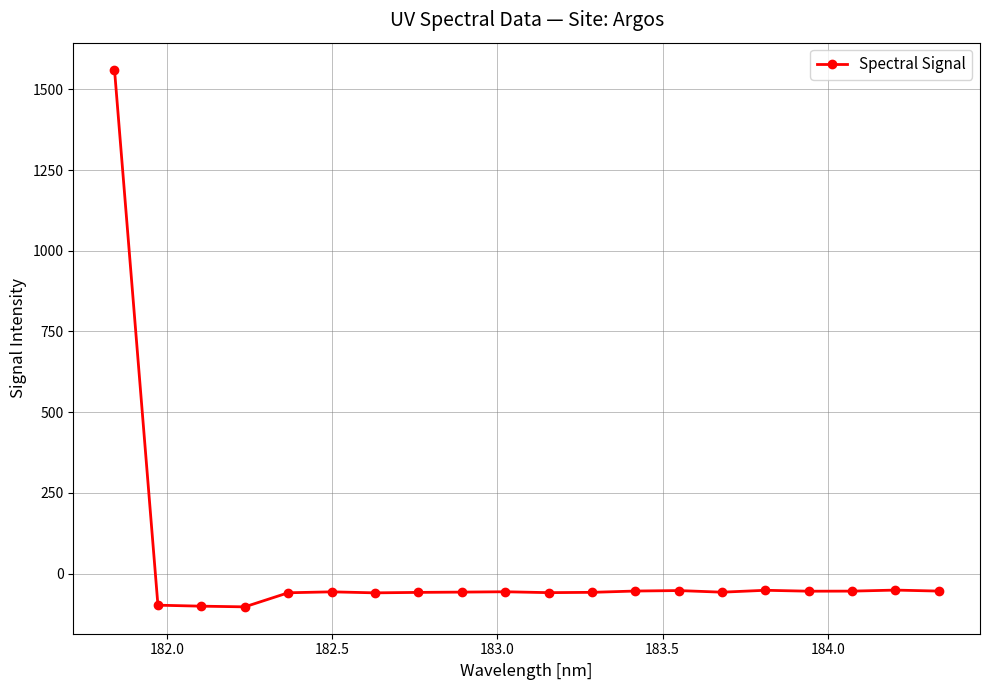

Count the number of categories in the chart.

20